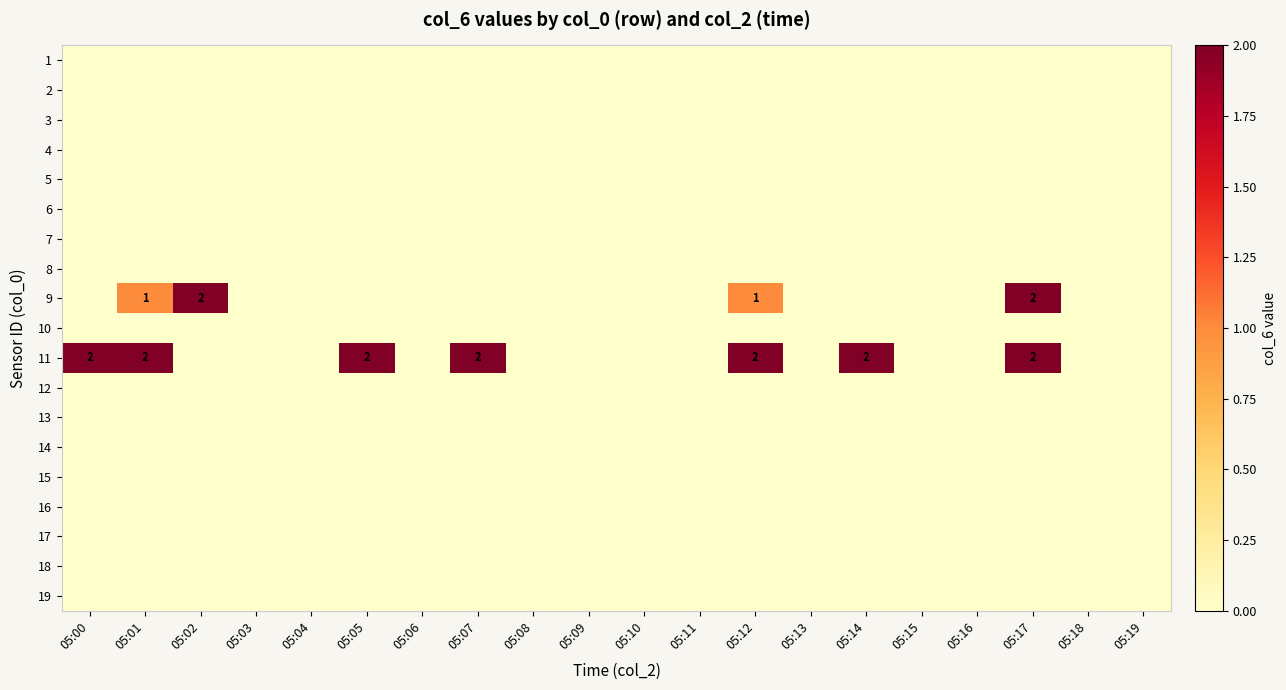

Rank the series at 05:04 from lowest to highest value.

1, 2, 3, 4, 5, 6, 7, 8, 9, 10, 11, 12, 13, 14, 15, 16, 17, 18, 19